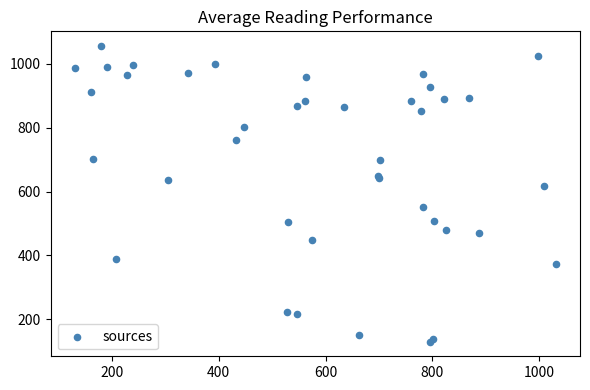

What Y value in the scatter plot is closest to 592?

618.3